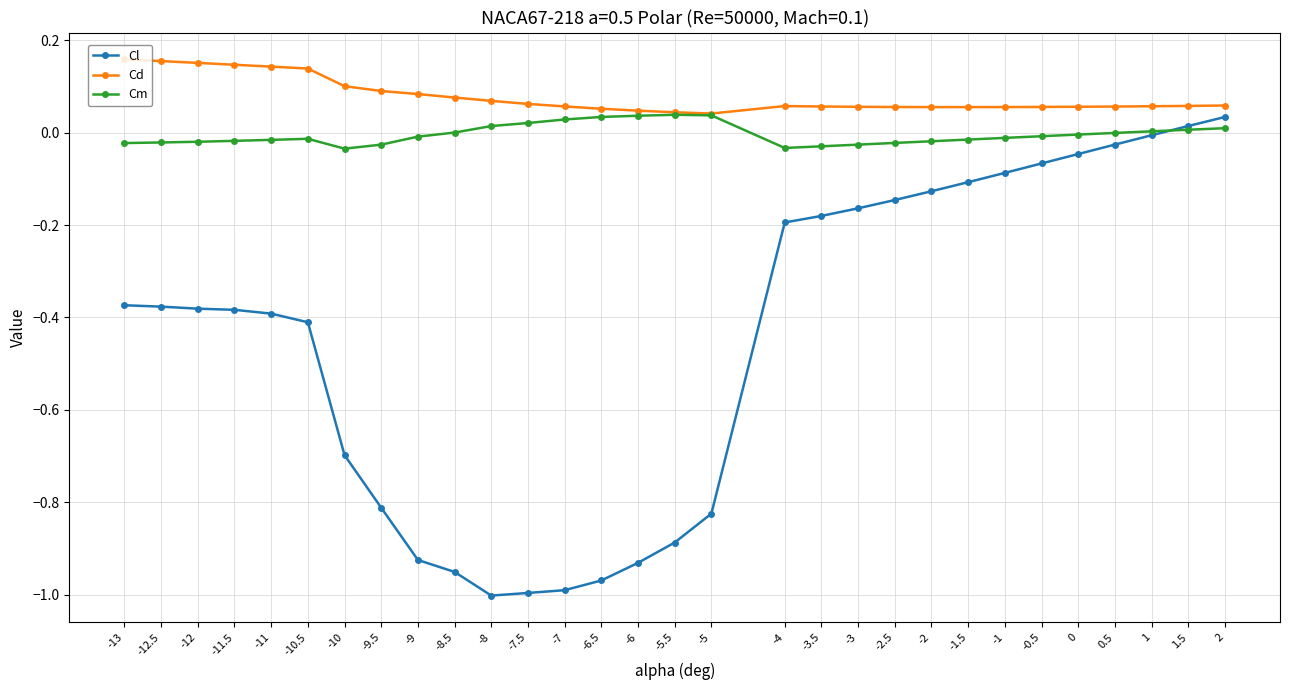

What is the label of the 8th point from the right?

-1.5